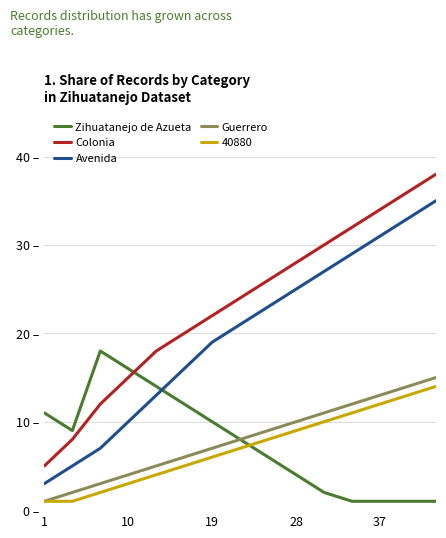

How many times do Zihuatanejo de Azueta and Colonia cross each other?

1